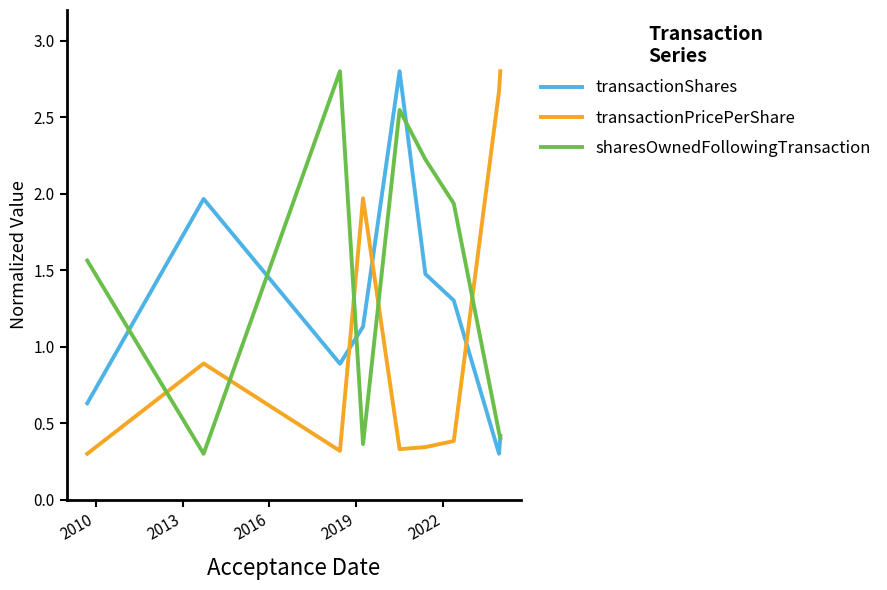

Which series ends up on top after the final intersection of transactionPricePerShare and sharesOwnedFollowingTransaction?

transactionPricePerShare